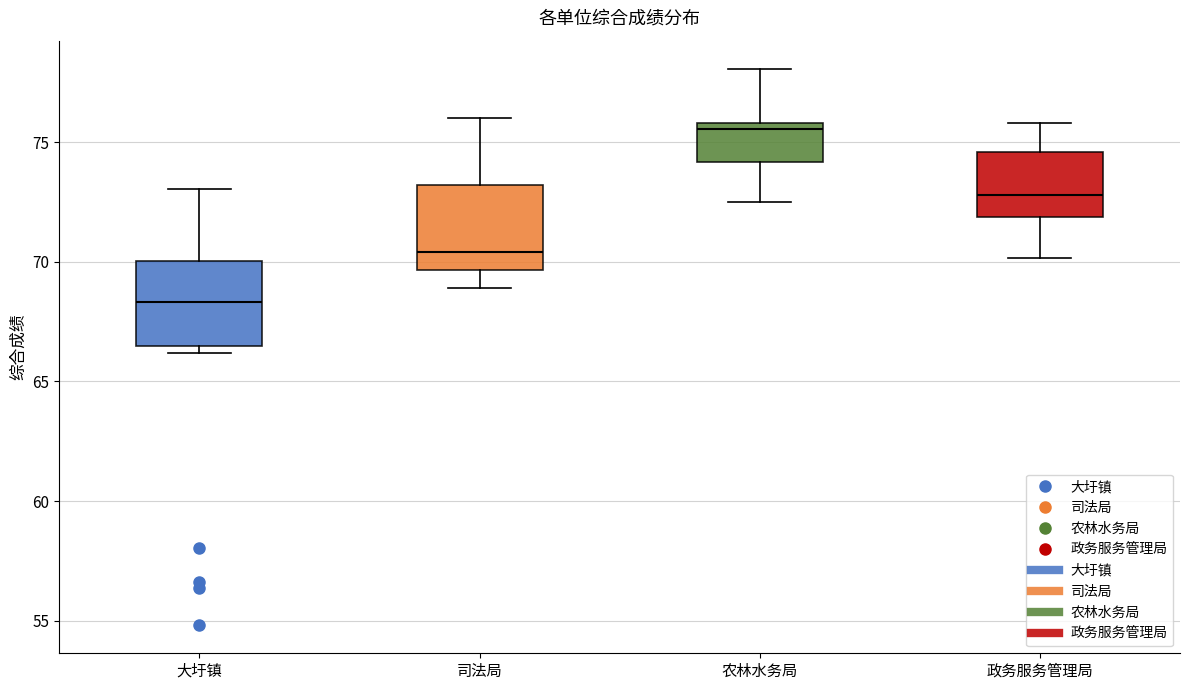

Reading left to right, transcribe this box plot: for each box, give where its median line is, the range the box spans, and where its two whiskers end, as read against the y-axis. The values are not printed on the chart, so give them approximately, as read against the axis.

大圩镇: median 68.5, box 66.5 to 70.0, whiskers 66.0 to 73.0
司法局: median 70.5, box 69.5 to 73.0, whiskers 69.0 to 76.0
农林水务局: median 75.5, box 74.0 to 76.0, whiskers 72.5 to 78.0
政务服务管理局: median 73.0, box 72.0 to 74.5, whiskers 70.0 to 76.0